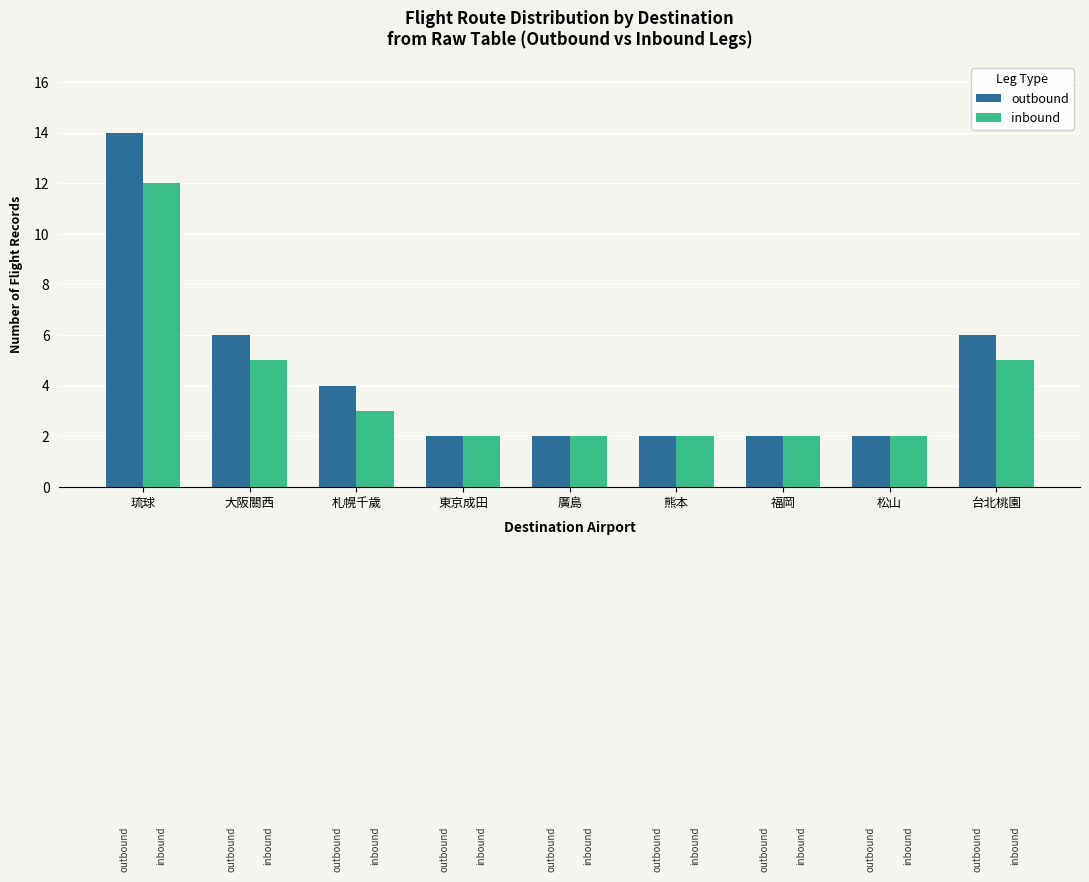

True or false: outbound has a value of 3 at 台北桃園.

False